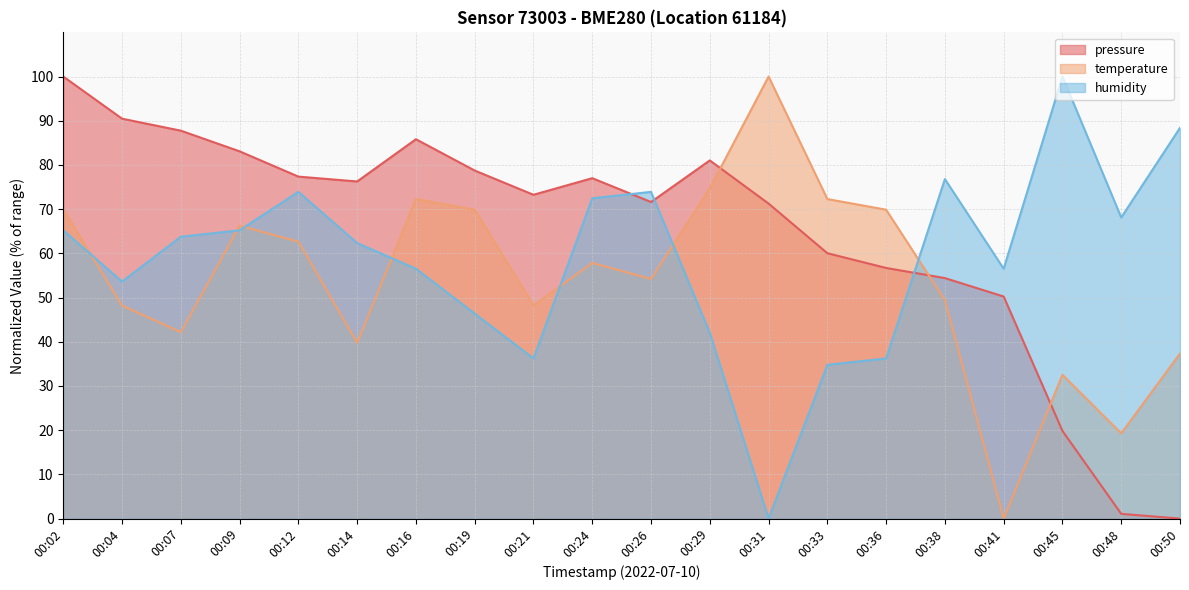

At which label does humidity reach its peak?

00:45